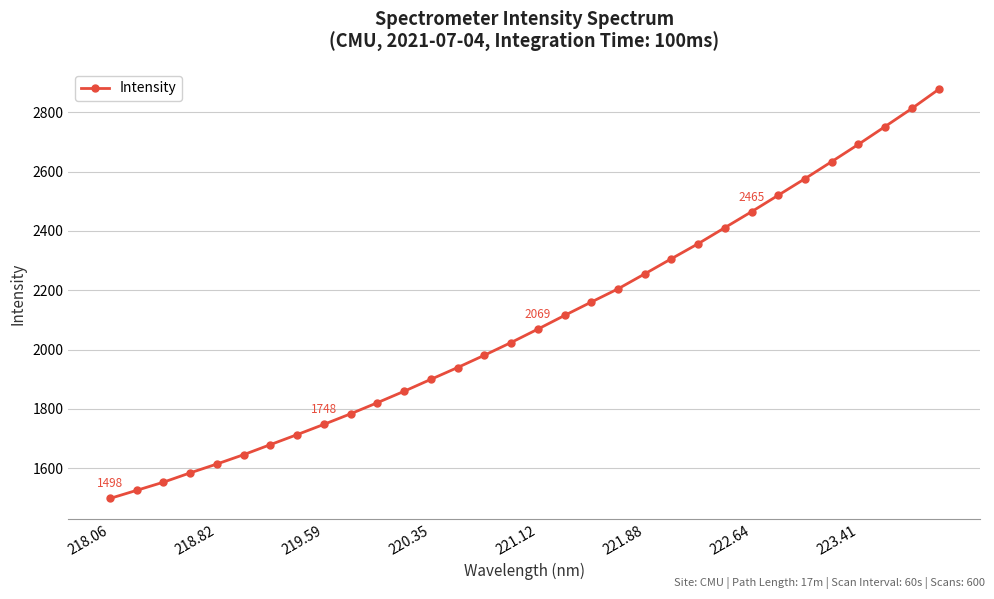

What is the value of the 29th point from the left?

2692.2